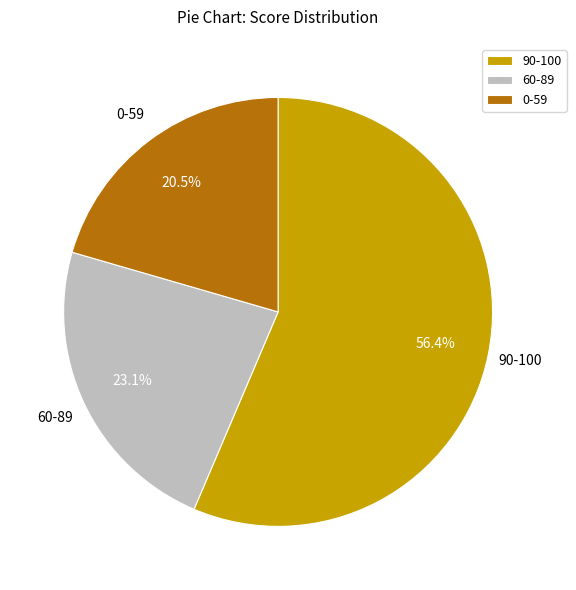

Is there any slice that represents more than half of the pie?

Yes